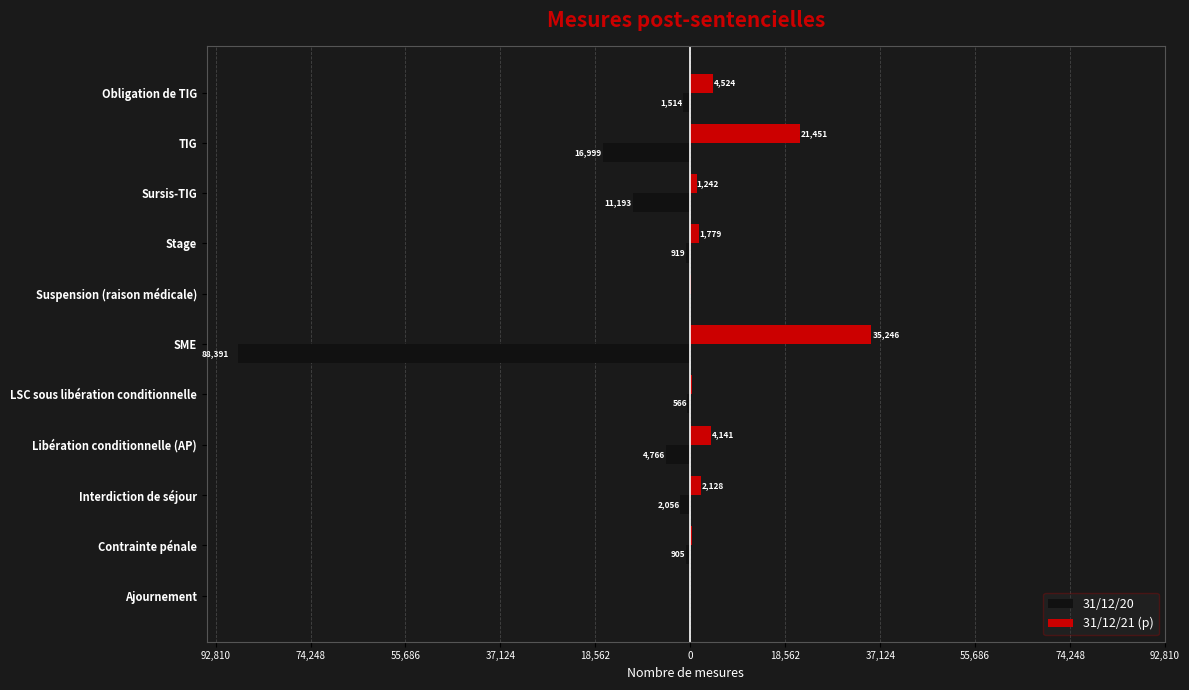

What is the difference between the maximum and minimum values in the 31/12/21 (p) series?

35212